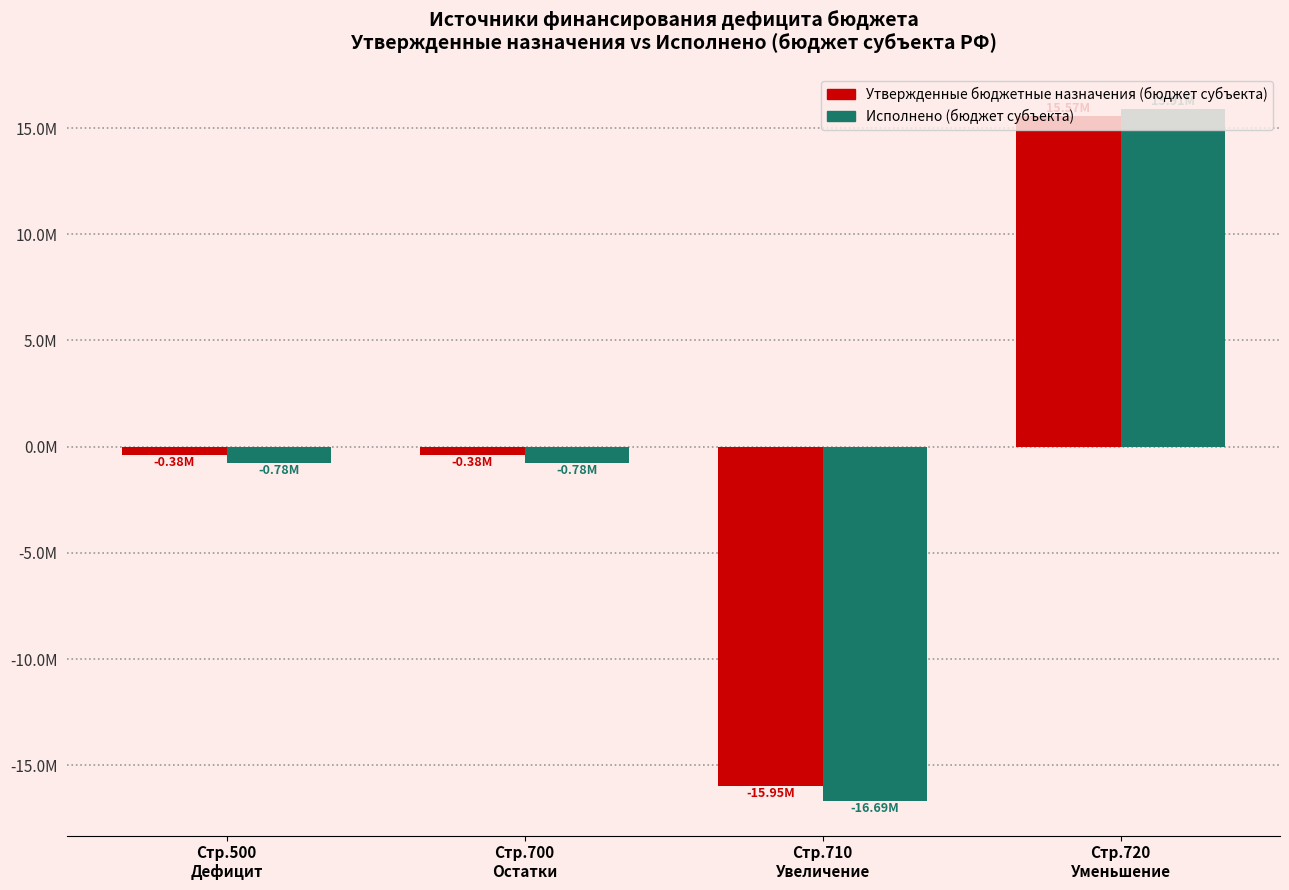

At which category does the chart reach its minimum across all series?

Стр.710
Увеличение